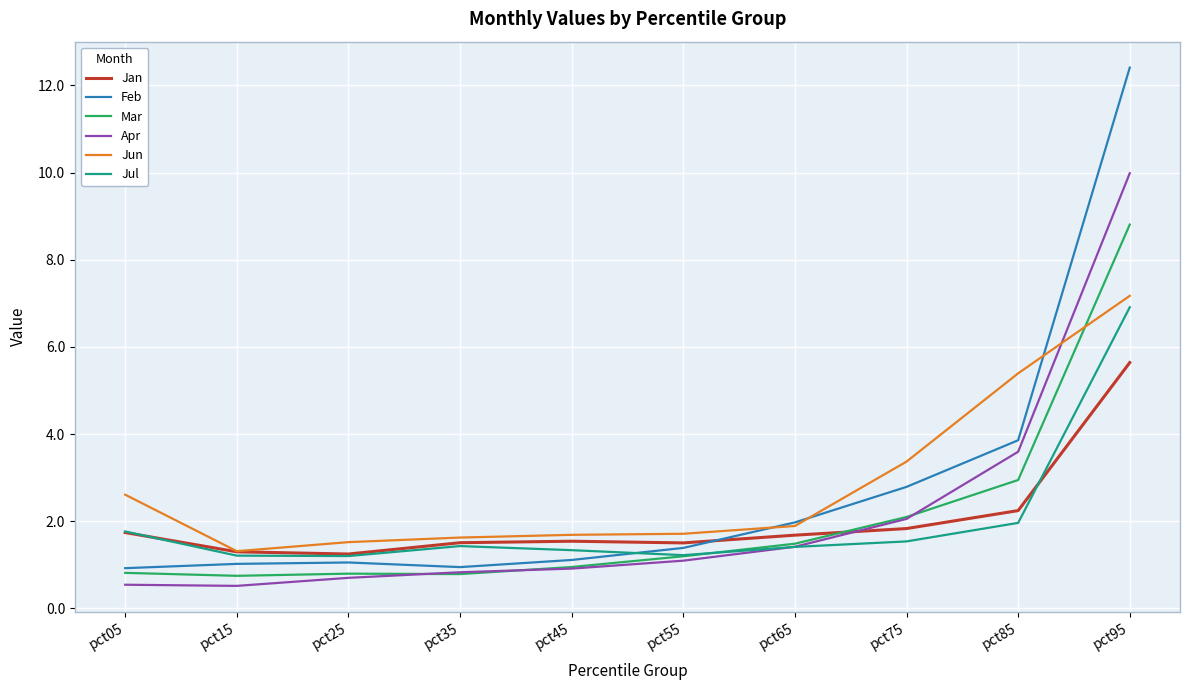

Which category has the highest value in the Feb series?

pct95